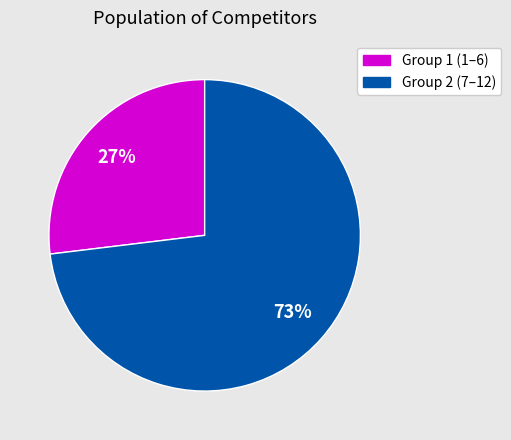

Does any single category account for the majority?

Yes